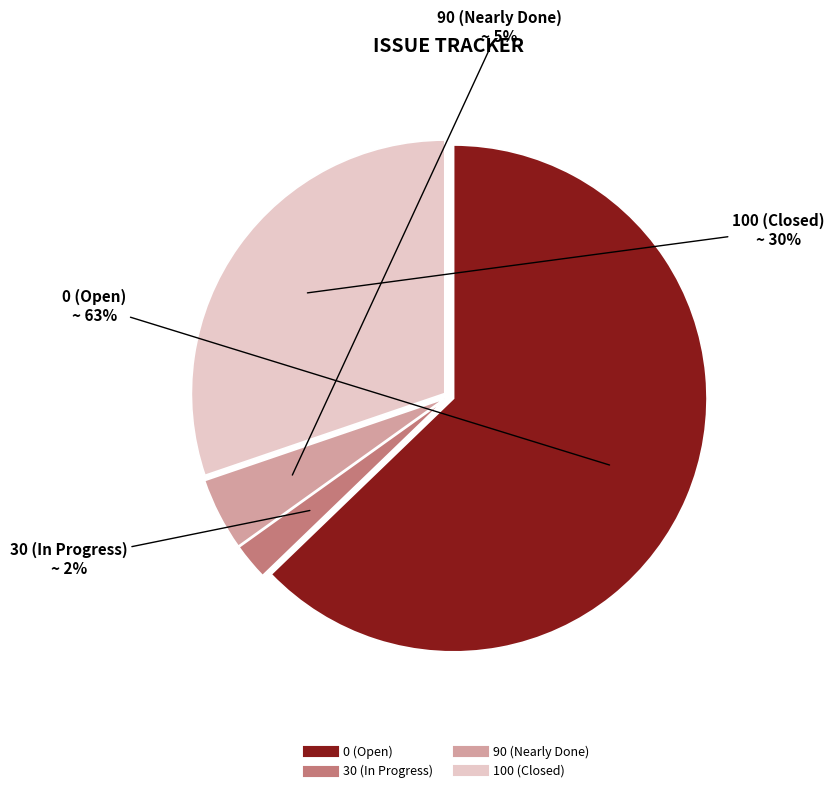

Does any single category account for the majority?

Yes